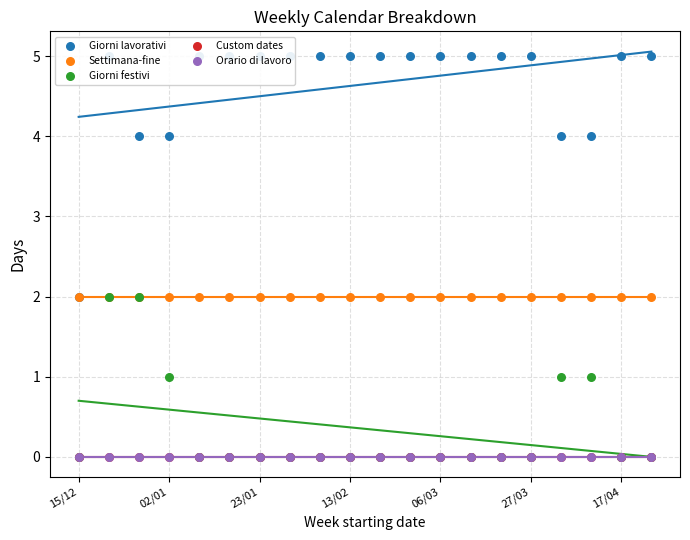

Which series has the largest total across all categories?

Giorni lavorativi